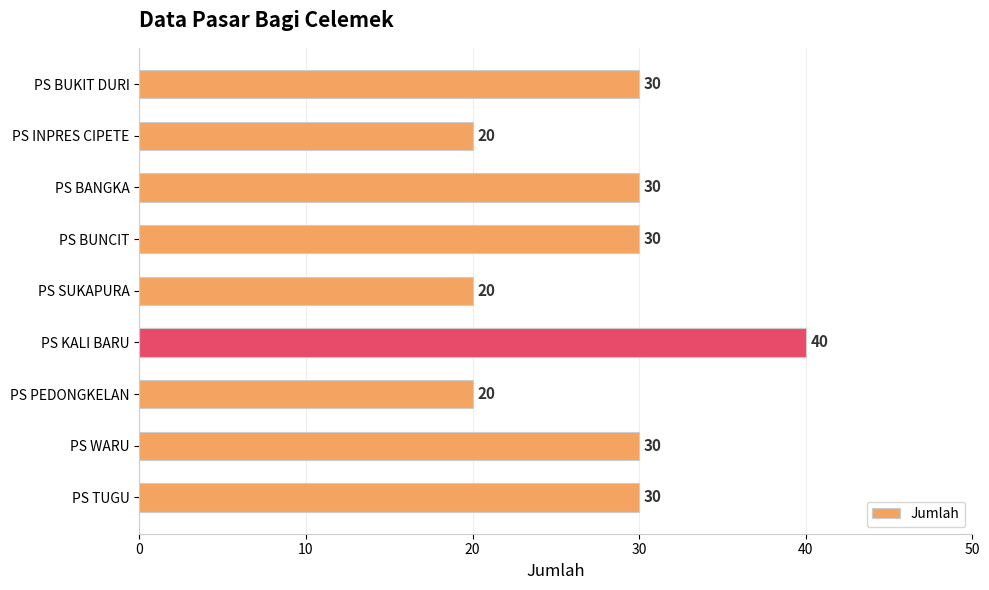

What is the sum of all values?

250